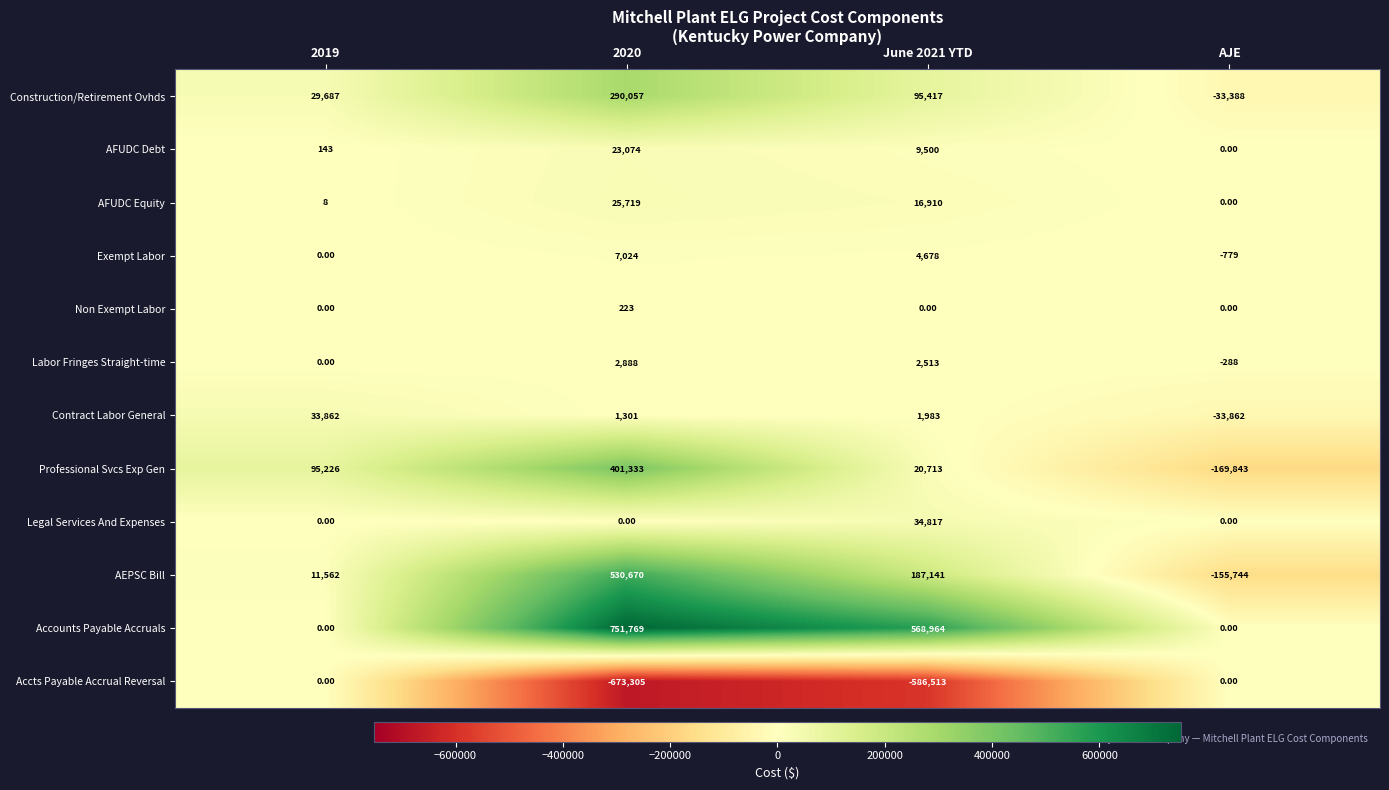

What is the spread (max minus min) of values at June 2021 YTD?

1155477